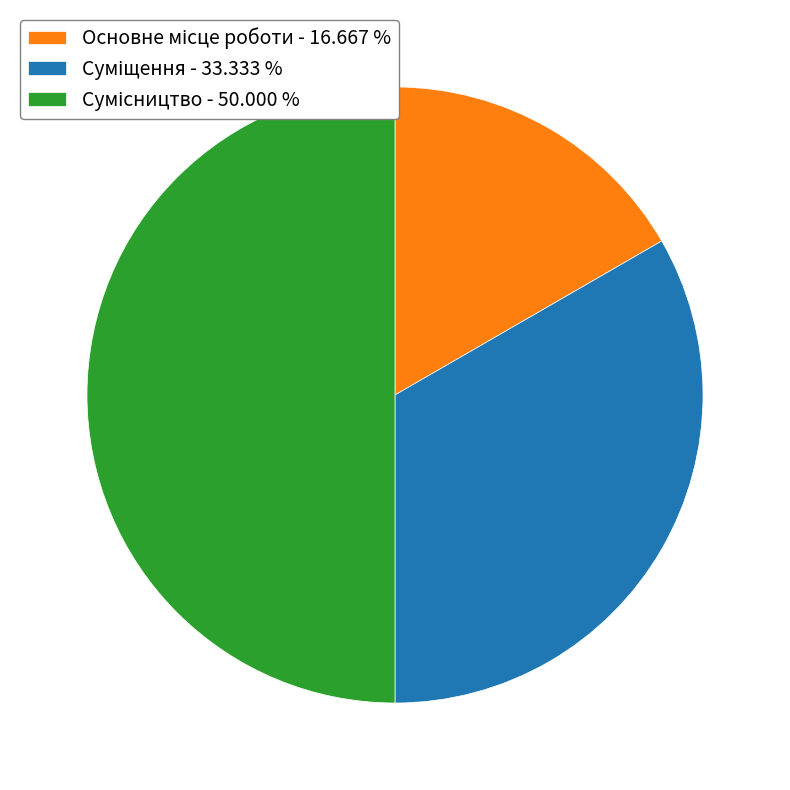

How much of the chart is everything except Основне місце роботи?

83.3%